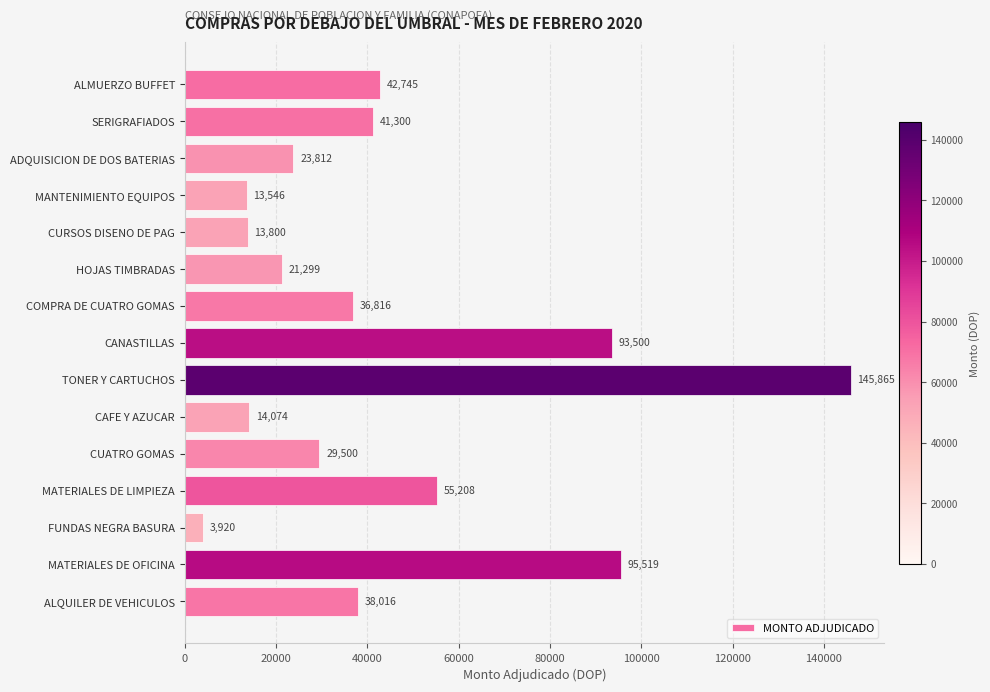

What is the label of the 13th bar from the bottom?

ADQUISICION DE DOS BATERIAS